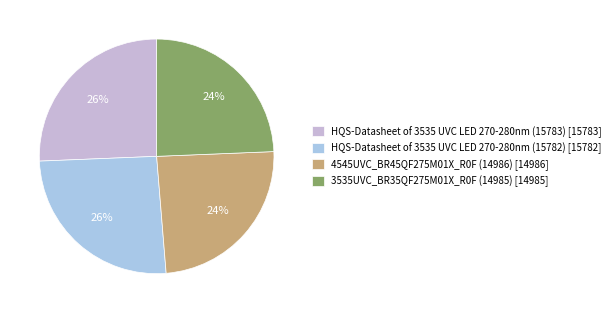

To the nearest percent, what percentage of the pie is HQS-Datasheet of 3535 UVC LED 270-280nm (15782)?

26%